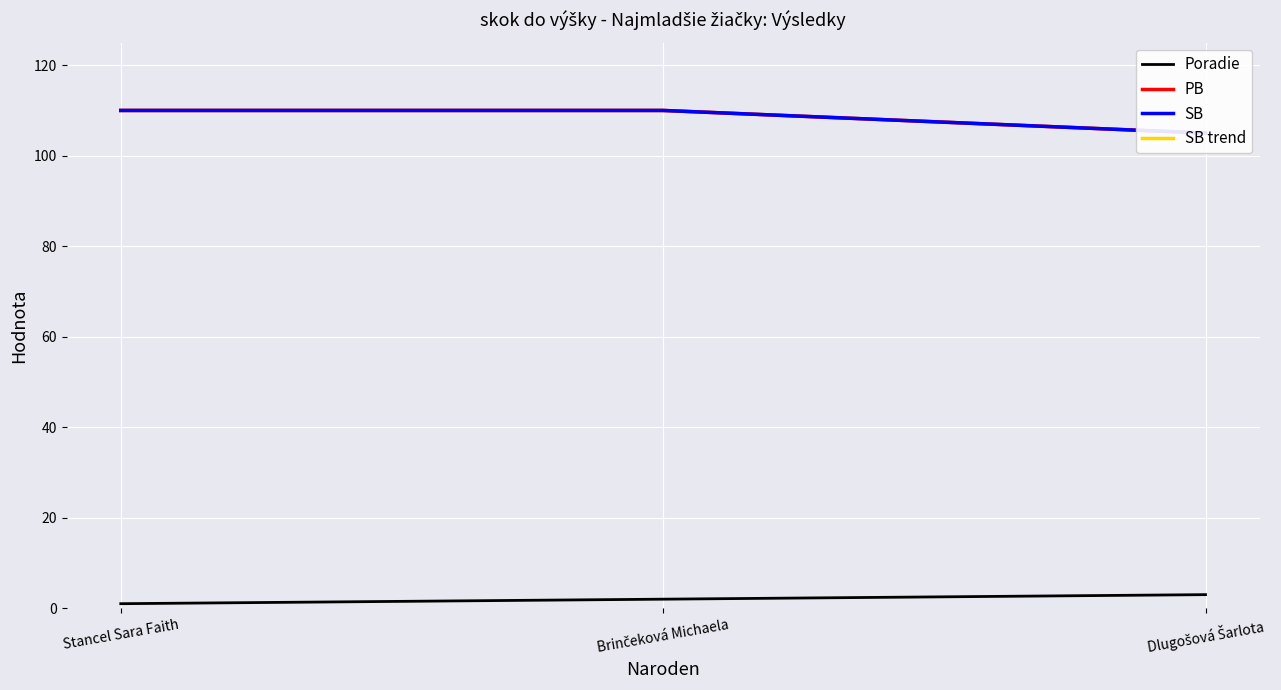

What is the average value of the PB series?

108